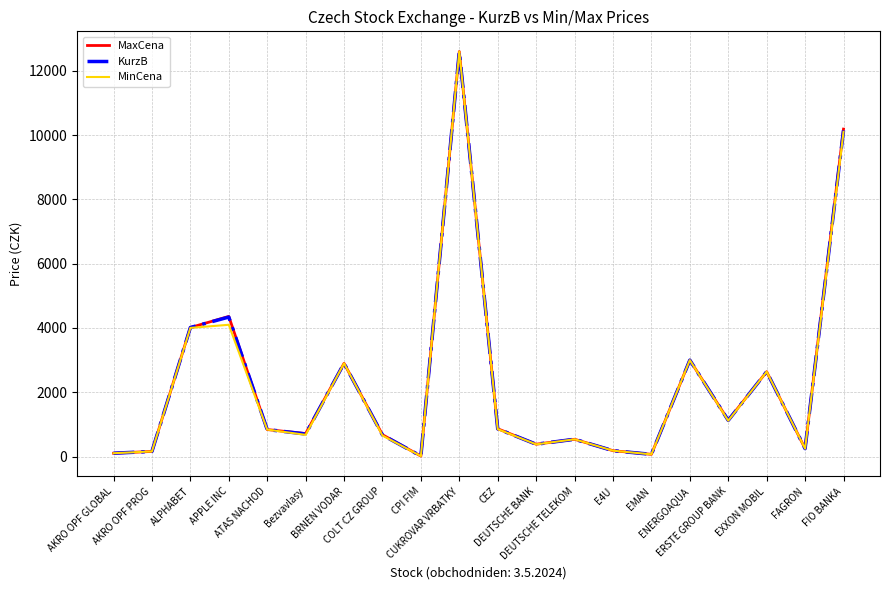

At how many categories does at least one series exceed 11024?

1